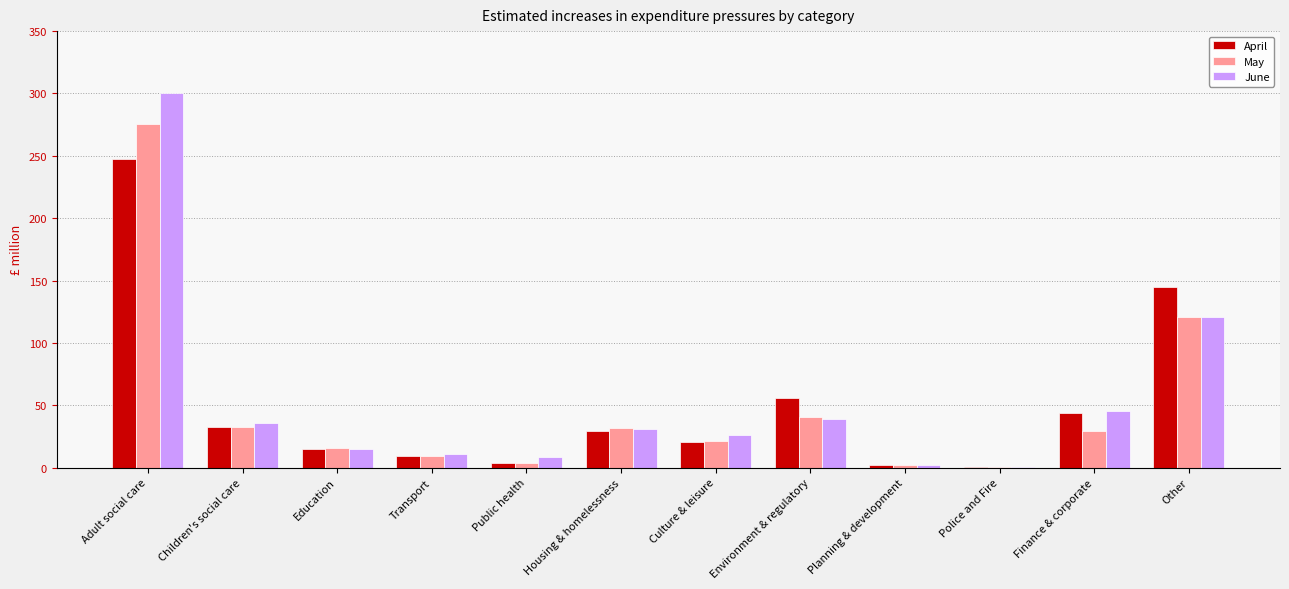

Which category has the highest value in the April series?

Adult social care